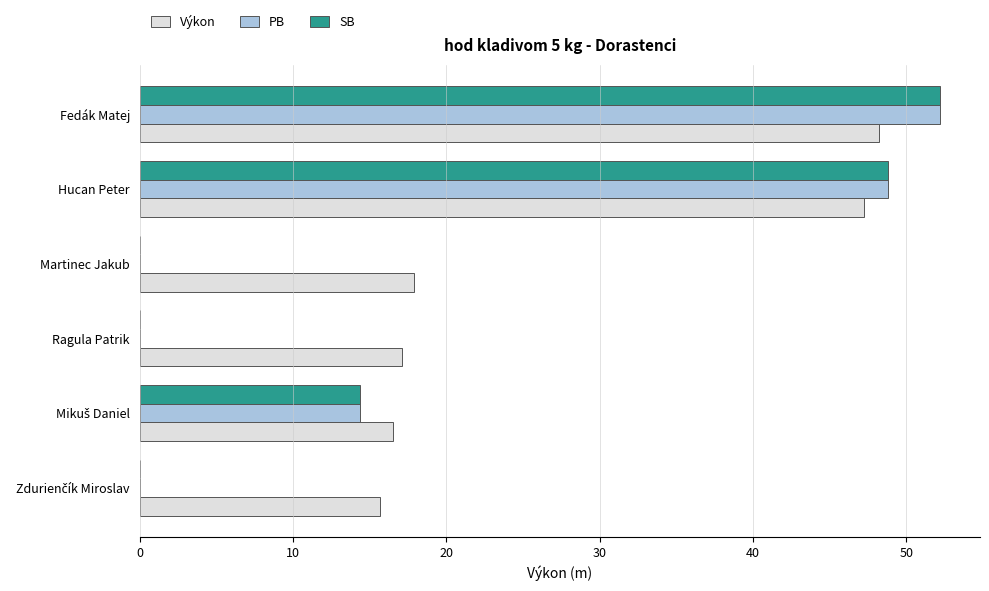

What is the greatest value displayed?

52.2